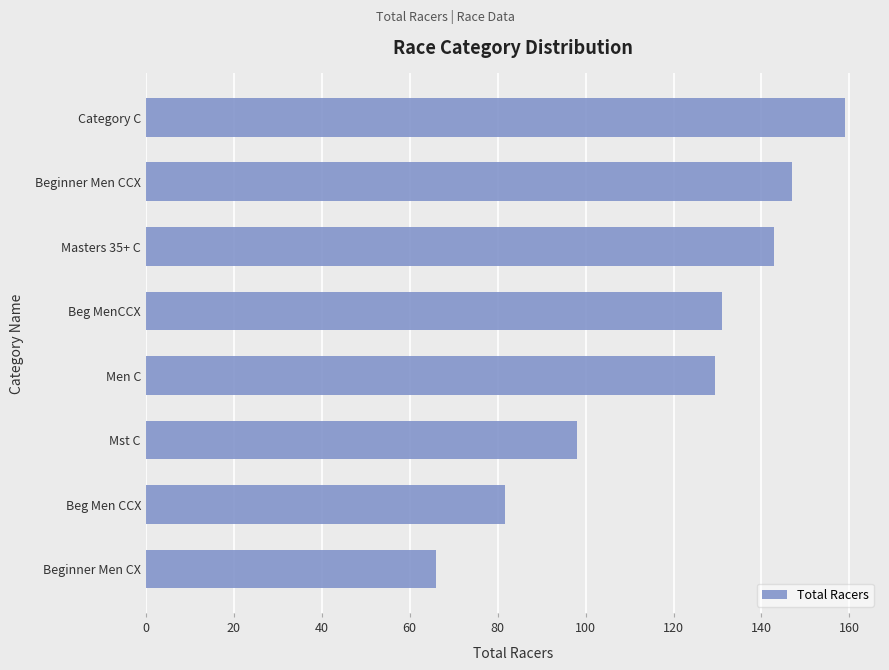

What is the change in value from Beginner Men CX to Beg MenCCX?

+65.0